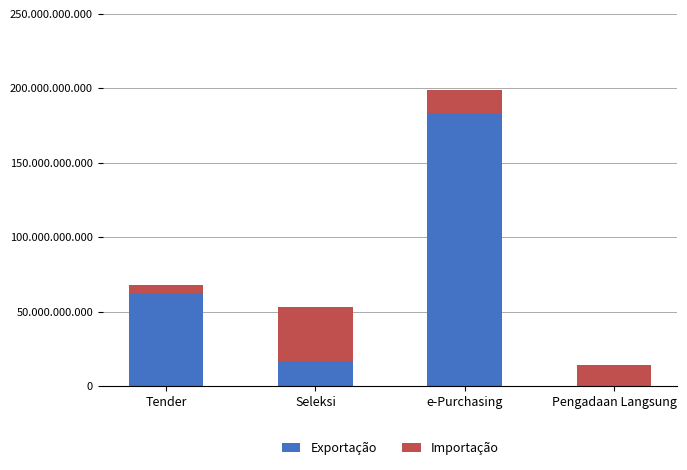

What are all the series names shown in the legend?

Exportação, Importação